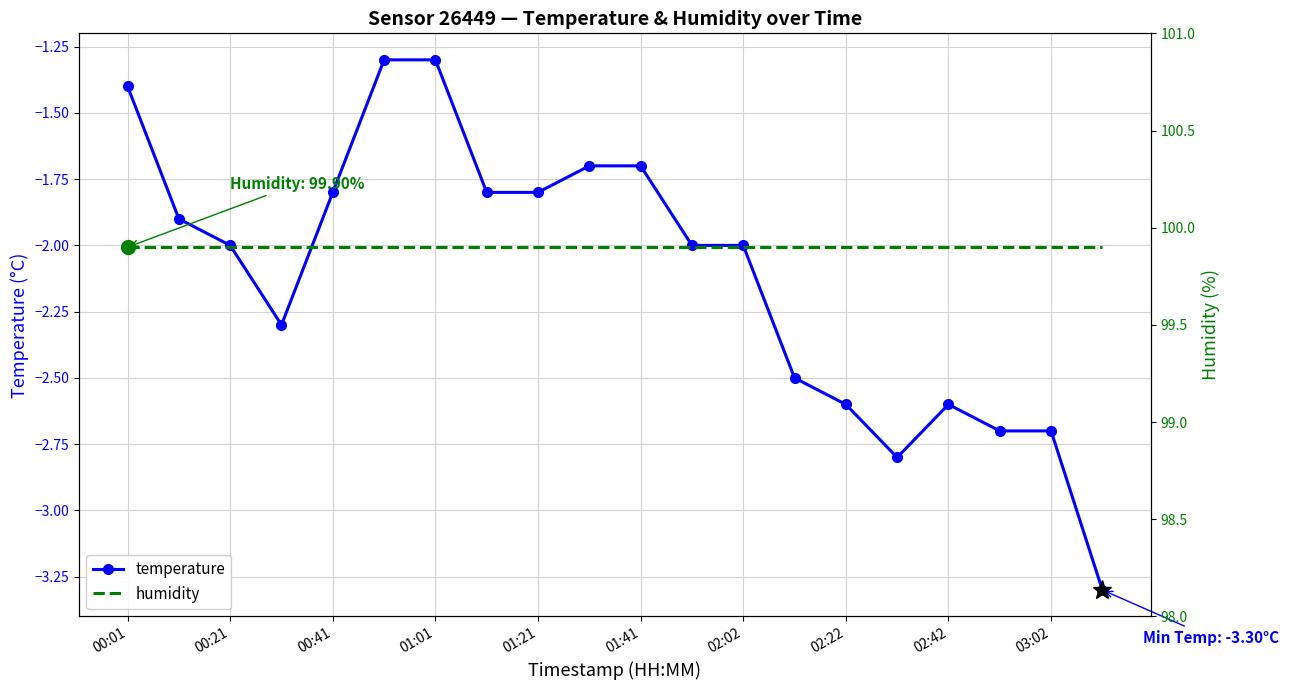

How many lines are shown in the chart?

2